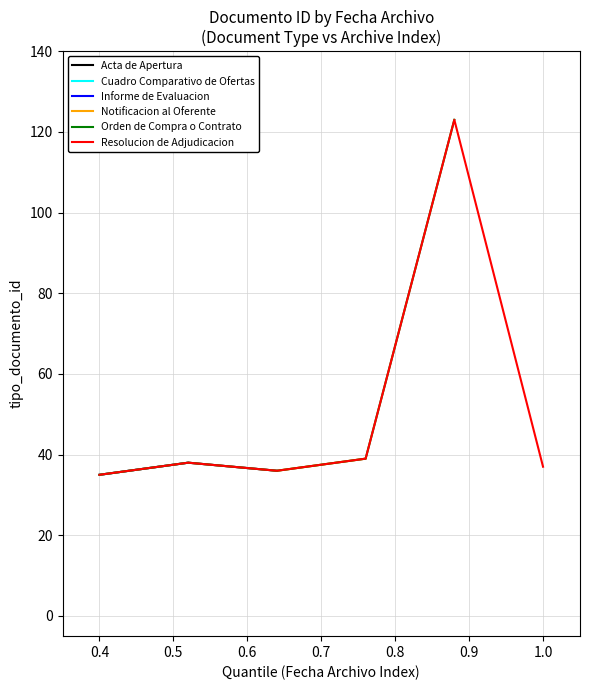

The value at 2022-08-26 14:48:50 is 35. True or false?

True